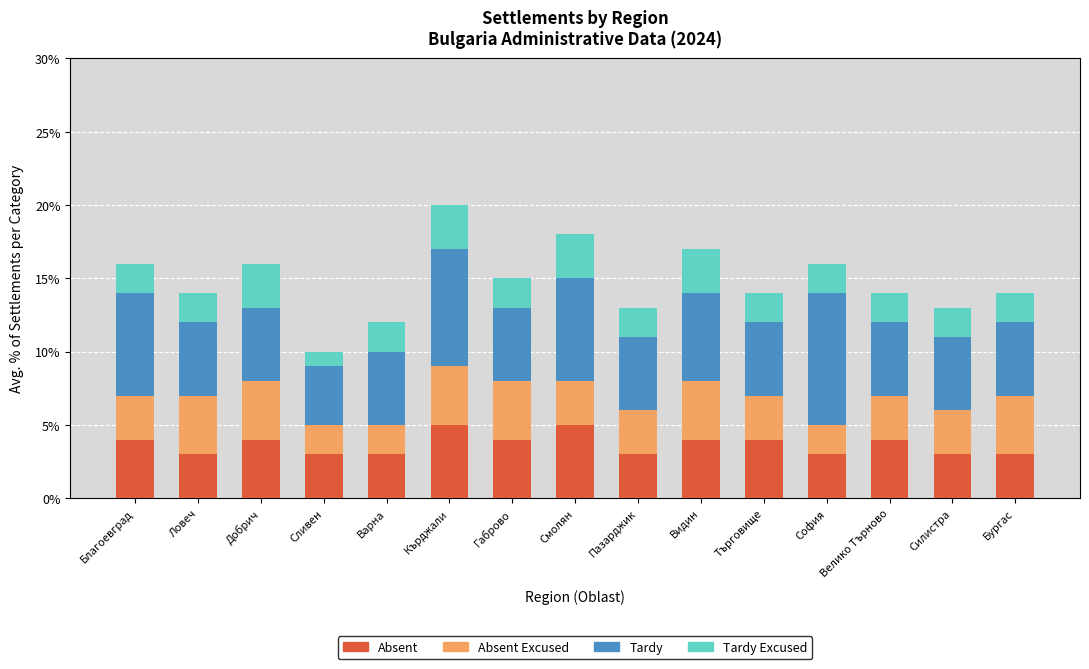

What is the approximate value of Absent at Кърджали?

5